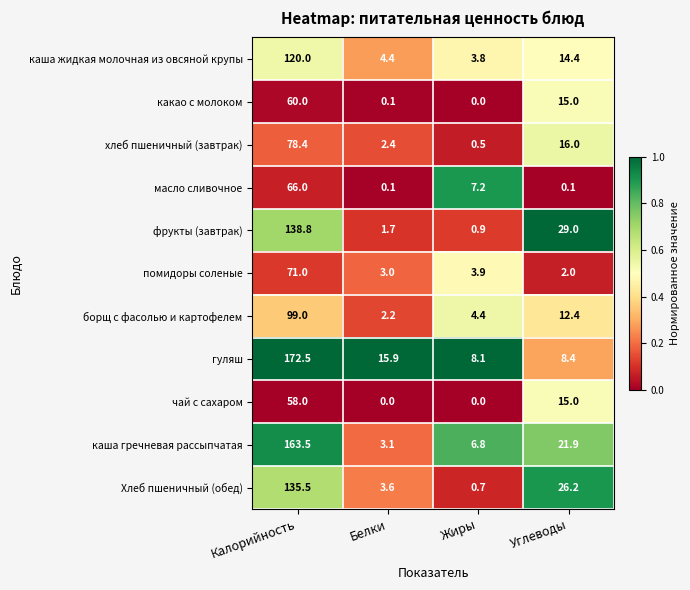

What is the spread (max minus min) of values at Жиры?

8.1